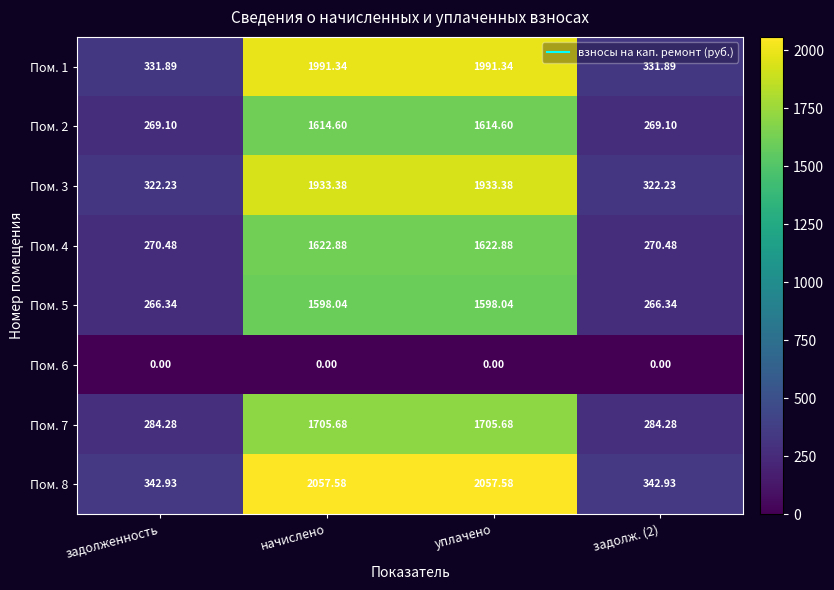

Is the value of Пом. 6 at уплачено greater than the value of Пом. 7 at уплачено?

No